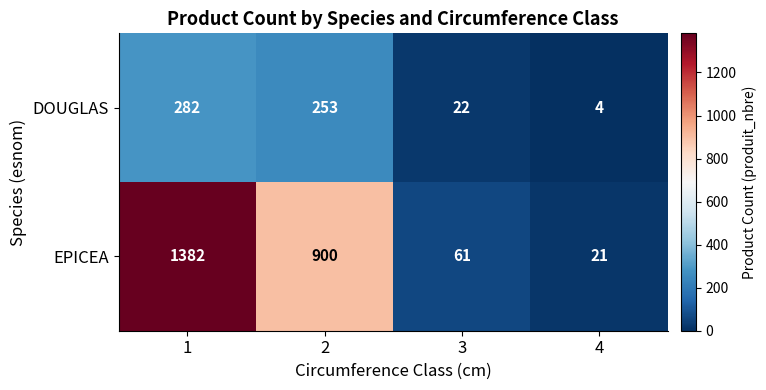

What is the average value of the EPICEA series?

591